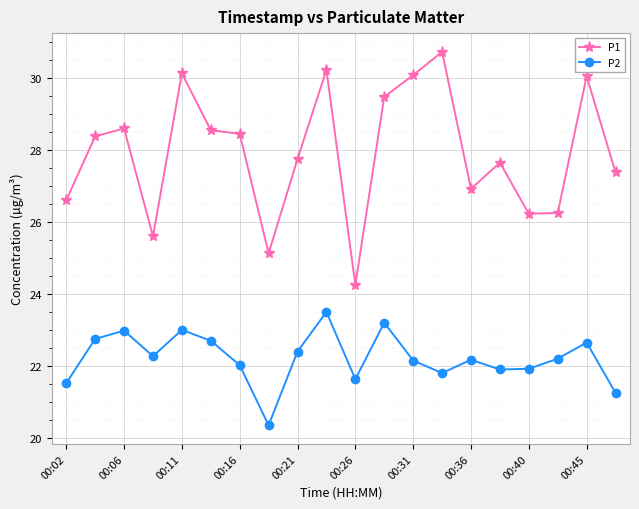

Rank the series by their average value, from lowest to highest.

P2, P1